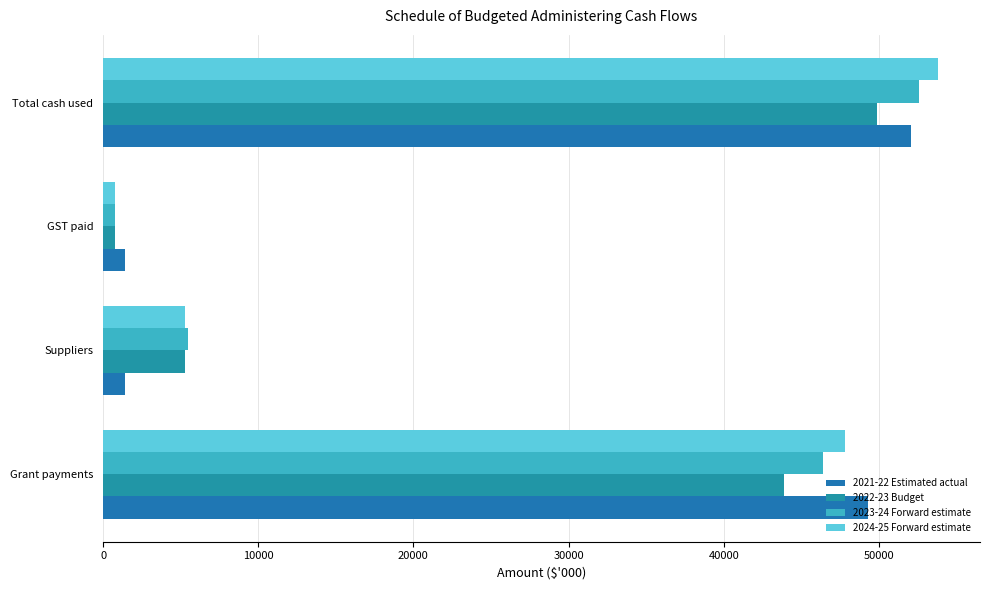

How many categories are shown in the chart?

4